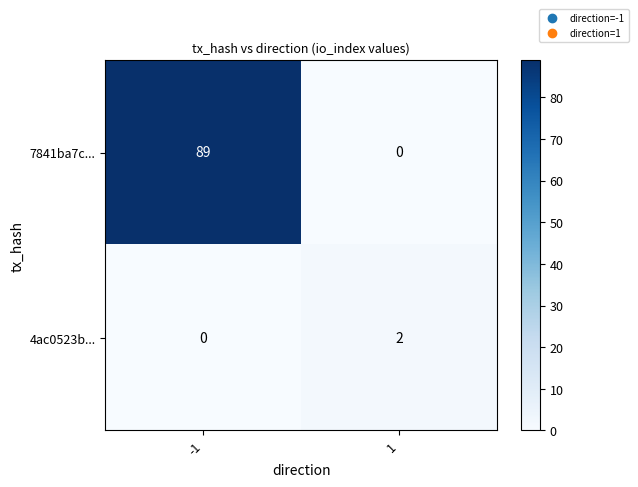

What is the difference between the highest and lowest values at -1?

89